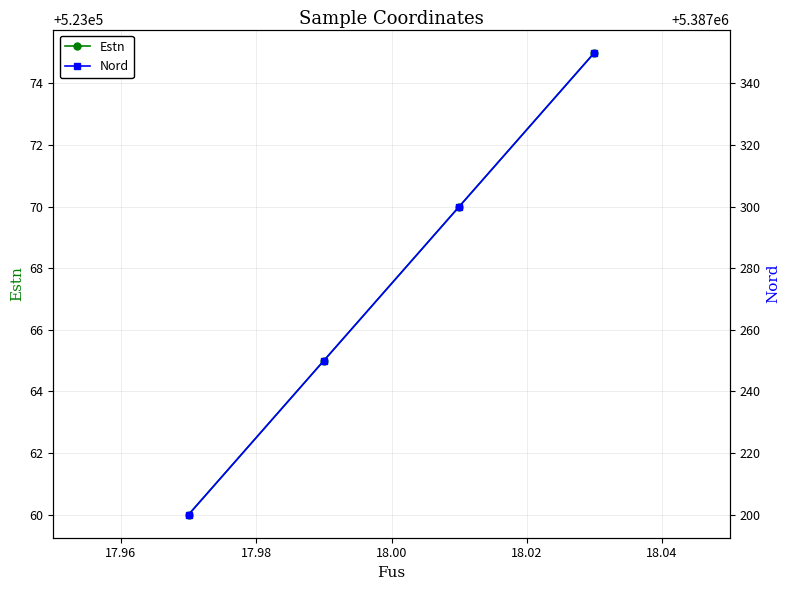

How many lines are shown in the chart?

2